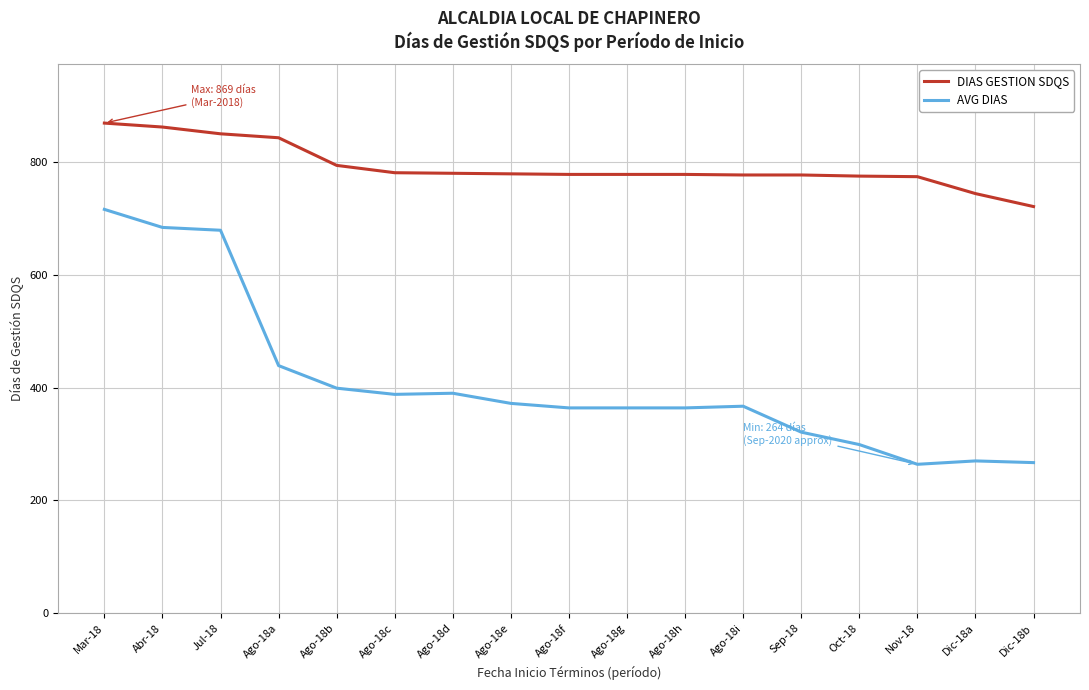

The DIAS GESTION SDQS series shows 198 at Ago-18b. True or false?

False